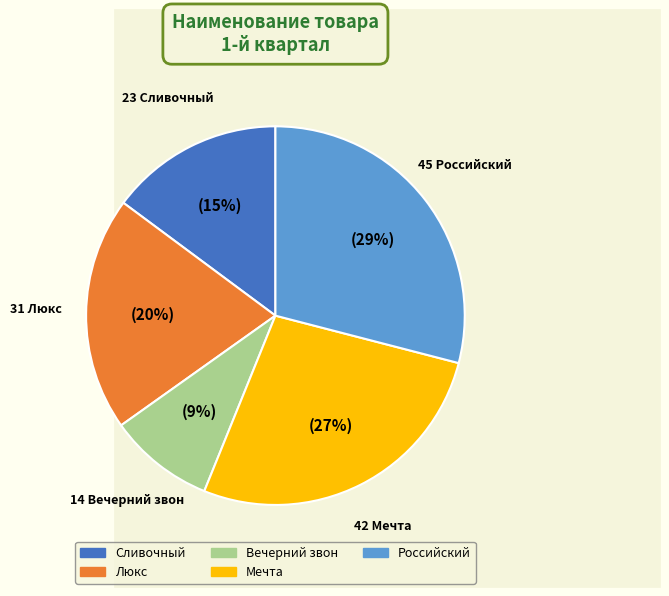

To the nearest percent, what portion does Мечта represent?

27%